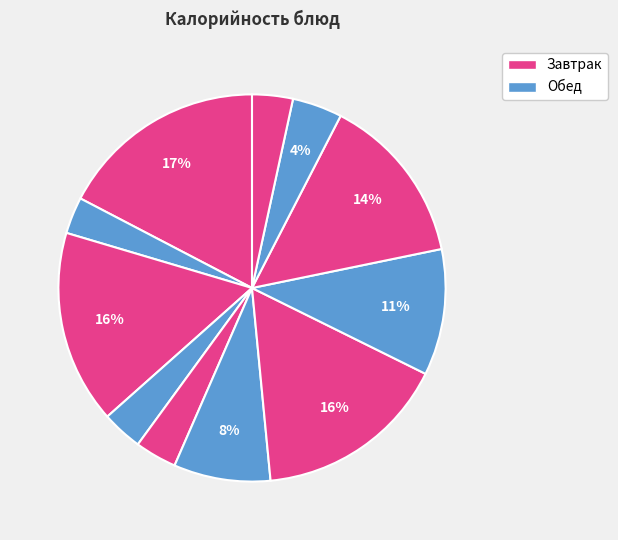

Count the number of slices in the pie.

11